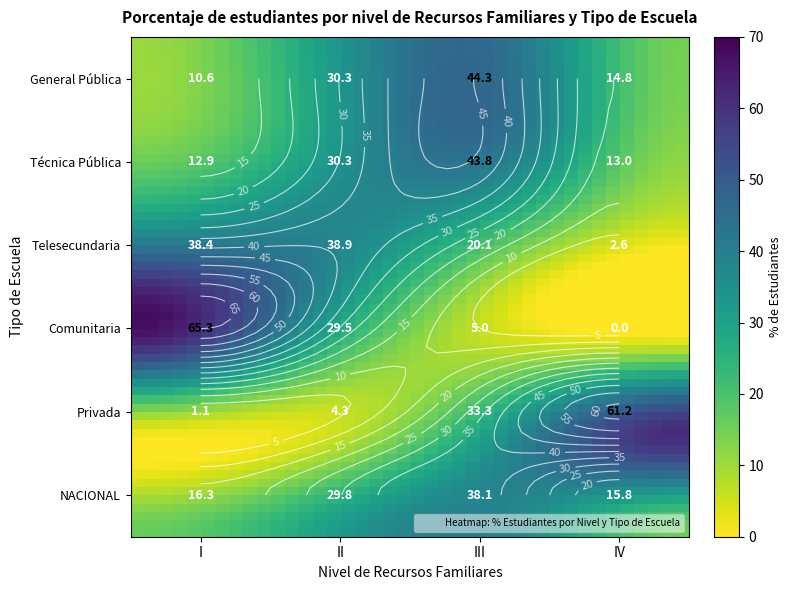

How many series are shown in this chart?

6